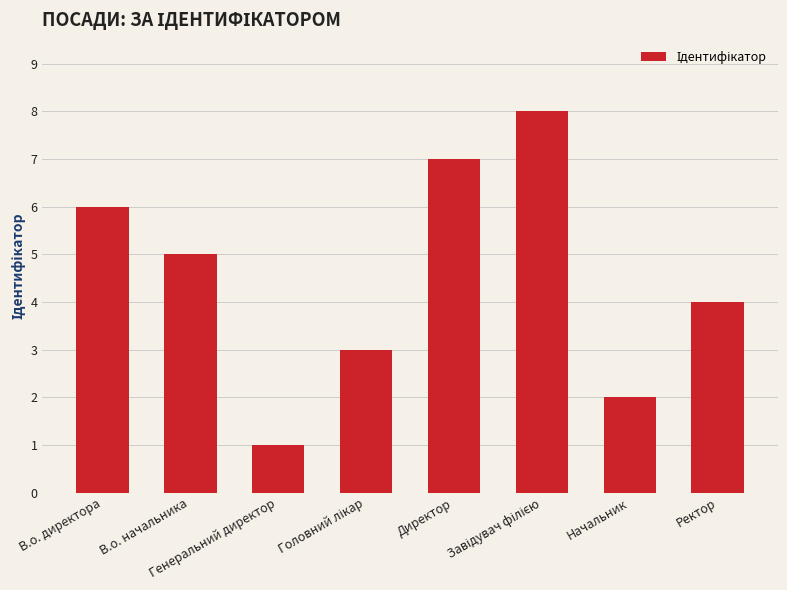

Which category has the lowest value across all series?

Генеральний директор